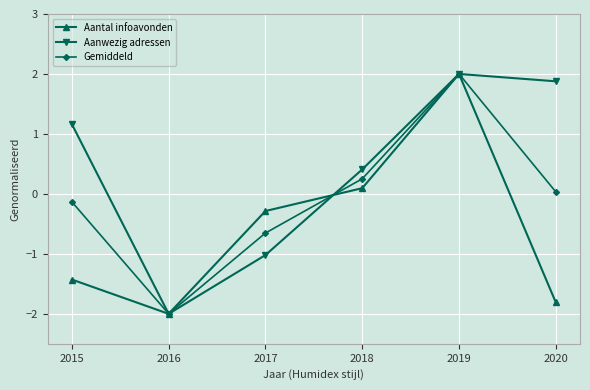

How many data points in Gemiddeld are less than 0?

3